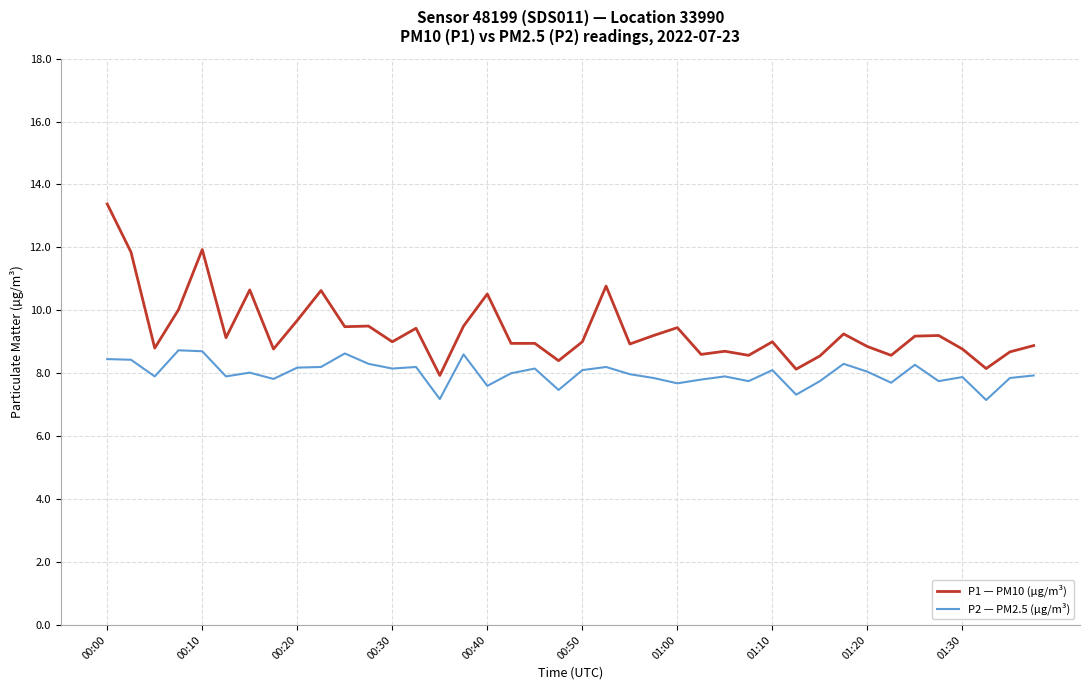

True or false: P2 — PM2.5 (µg/m³) has more than 0 points higher than both neighbors.

True